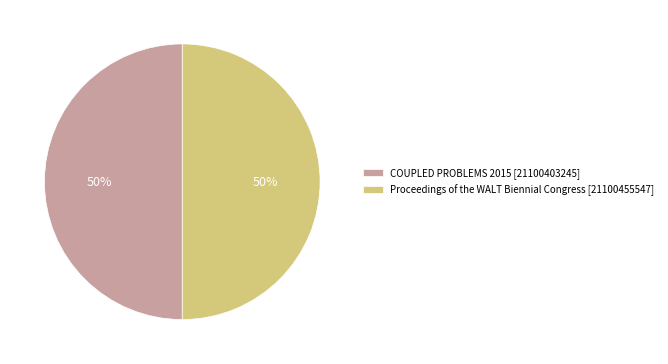

How many segments does this pie chart have?

2